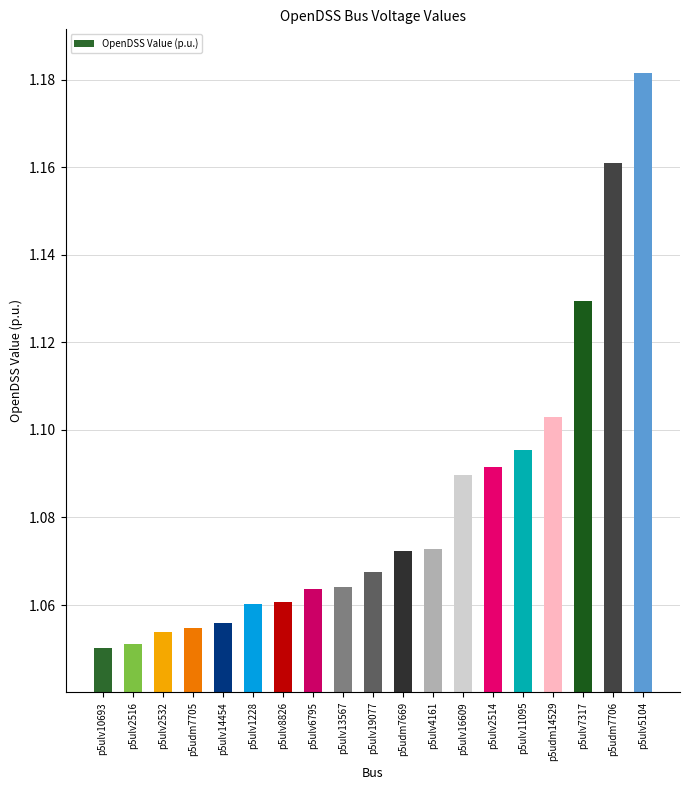

What is the sum of the values at p5udm14529 and p5udm7705?

2.2